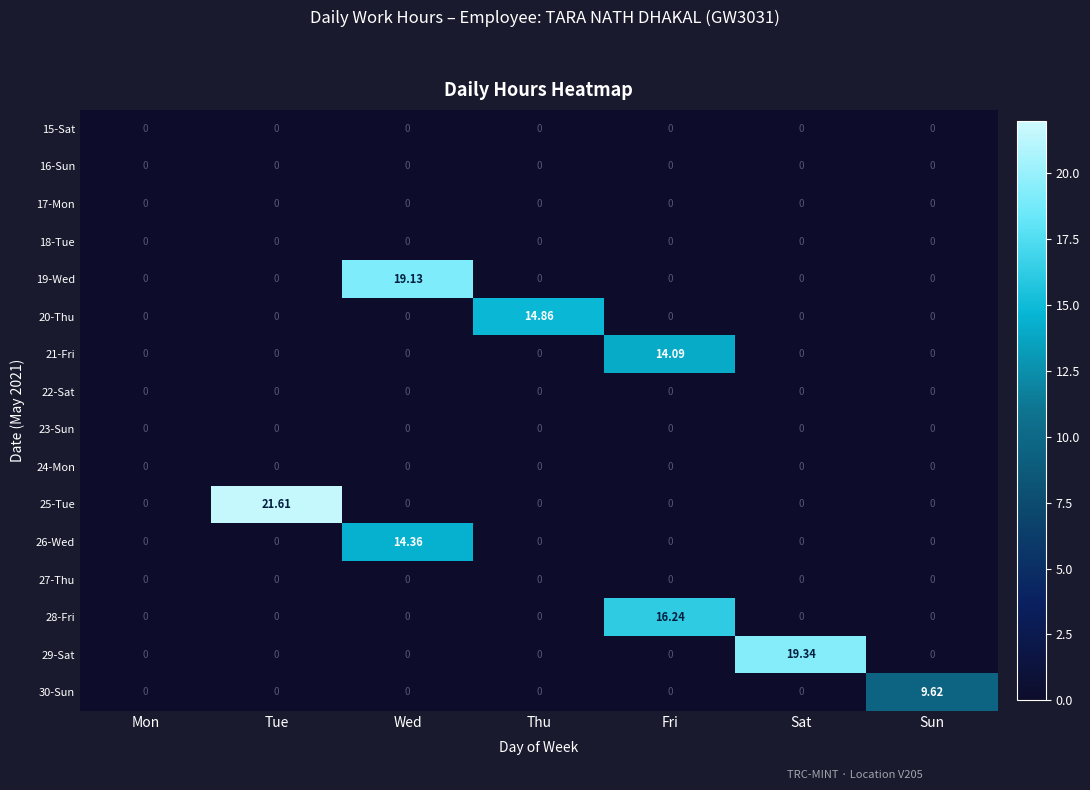

Which series has the largest total across all categories?

25-Tue